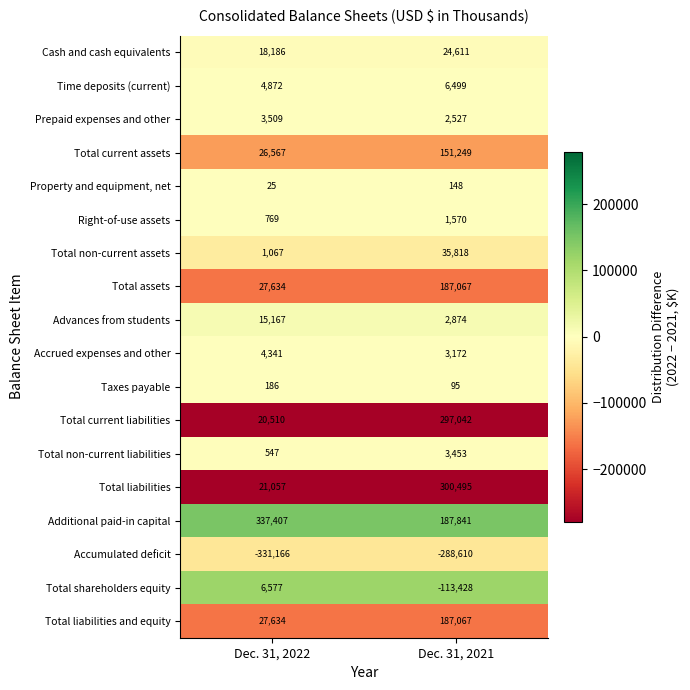

List the labels in order of Total liabilities value, smallest first.

Dec. 31, 2022, Dec. 31, 2021